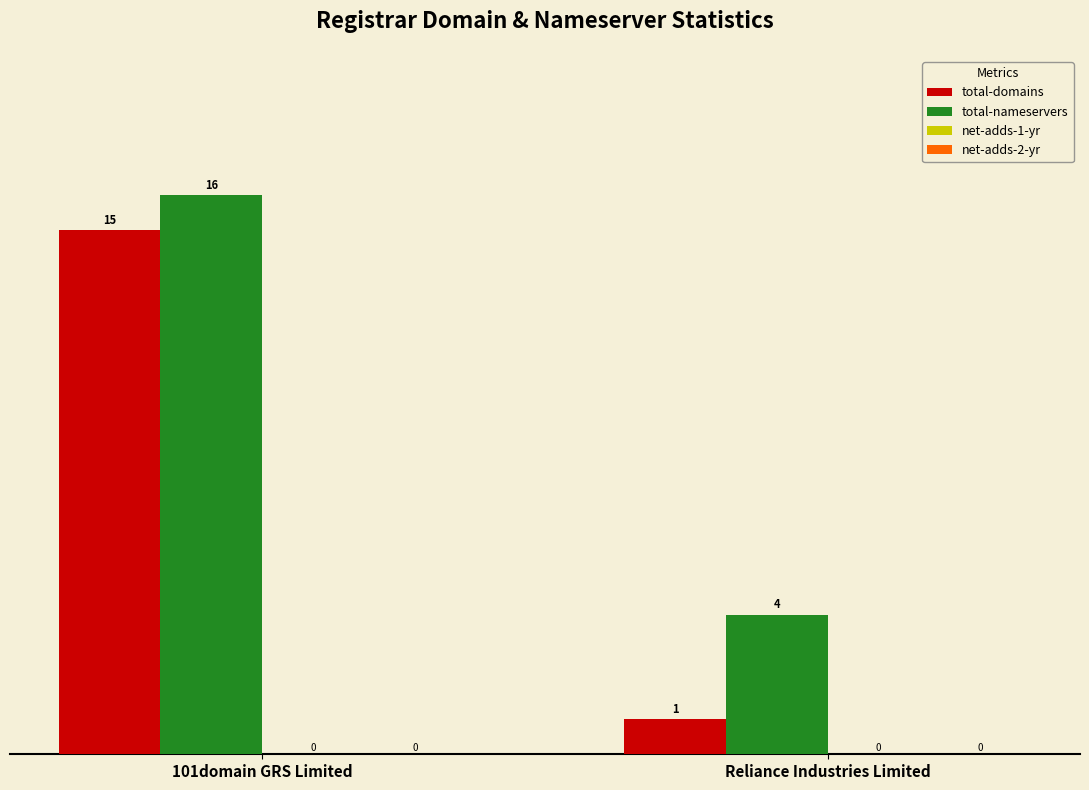

Read the total-domains value at 101domain GRS Limited.

15